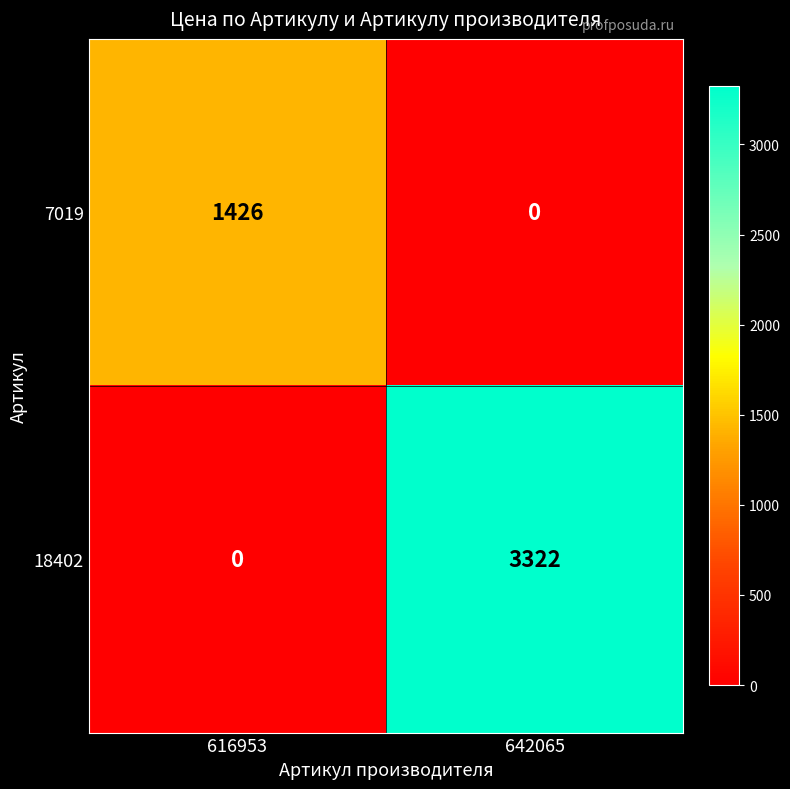

List the series in order of their overall mean, highest first.

18402, 7019